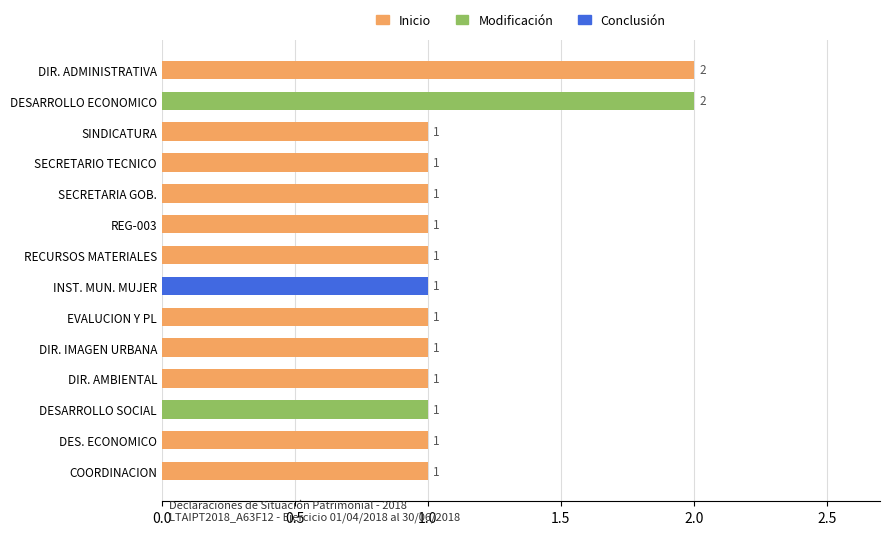

Are the bars horizontal?

Yes